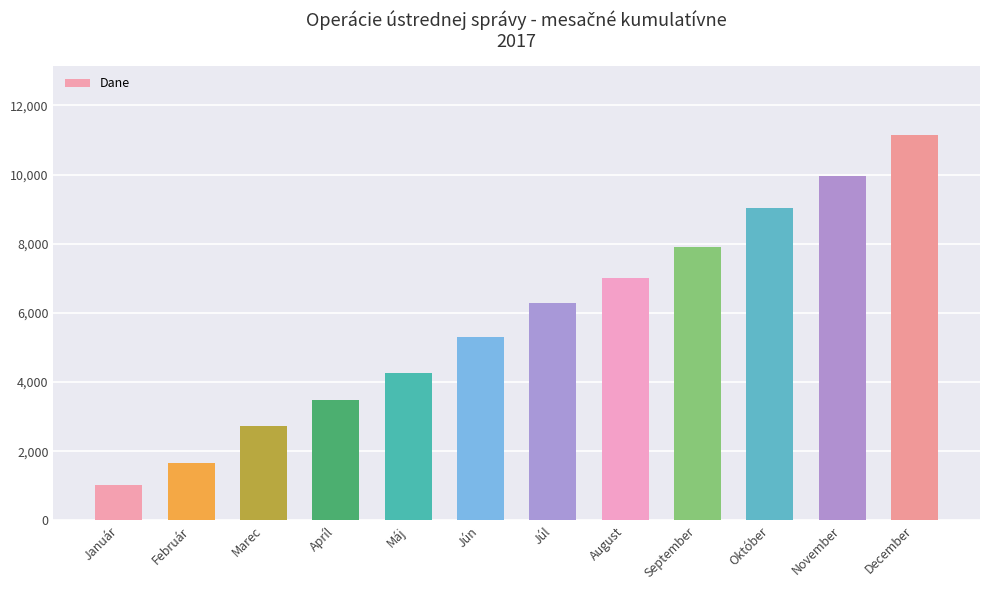

Which category has the lowest value across all series?

Január